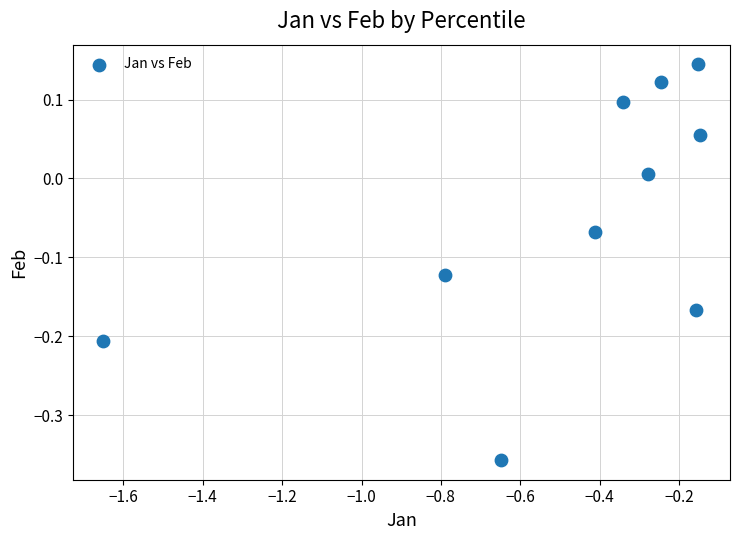

What is the range of X values (max minus min)?

1.5